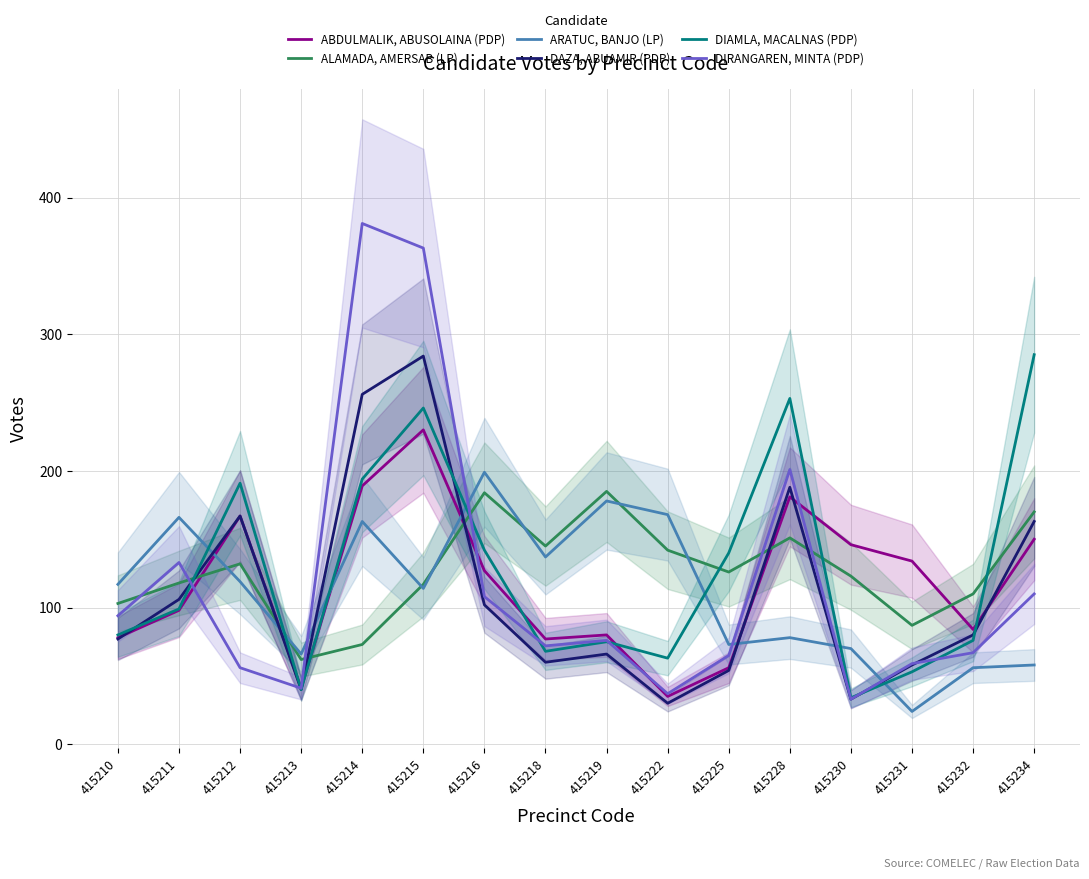

Reading right to left, extract all data points from this chart.

ABDULMALIK, ABUSOLAINA (PDP): 150	84	134	146	181	56	35	80	77	127	230	189	41	167	98	78
ALAMADA, AMERSAB (LP): 170	110	87	123	151	126	142	185	145	184	117	73	62	132	118	103
ARATUC, BANJO (LP): 58	56	24	70	78	73	168	178	137	199	114	163	66	119	166	117
DAZA, ABUAMIR (PDP): 163	80	58	33	188	54	30	66	60	102	284	256	40	167	106	77
DIAMLA, MACALNAS (PDP): 285	76	53	34	253	140	63	75	68	142	246	194	40	191	99	80
DIRANGAREN, MINTA (PDP): 110	67	59	33	201	65	37	76	72	108	363	381	41	56	133	94